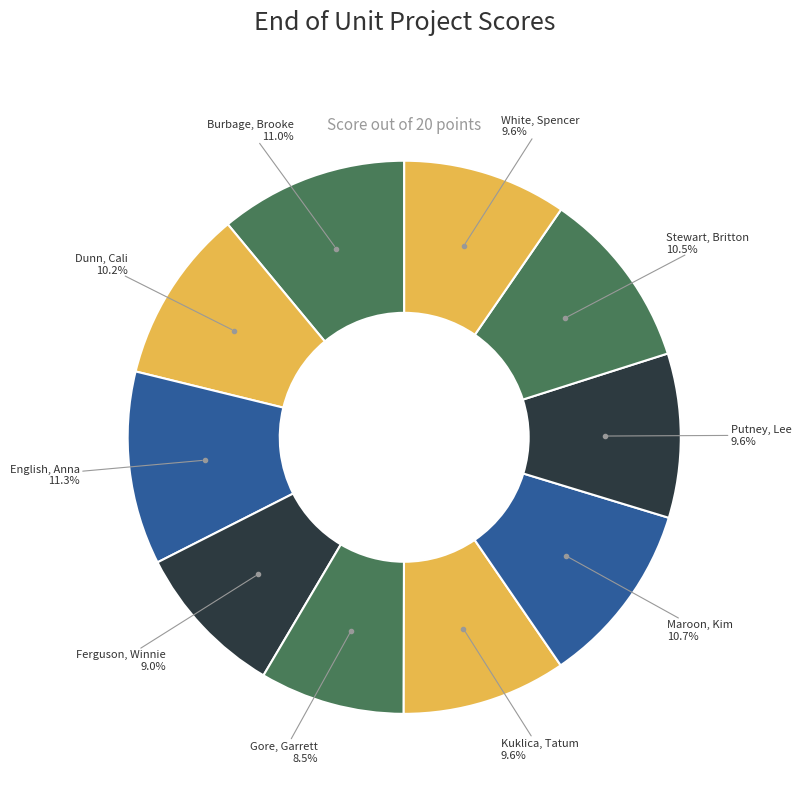

Is there any slice that represents more than half of the pie?

No